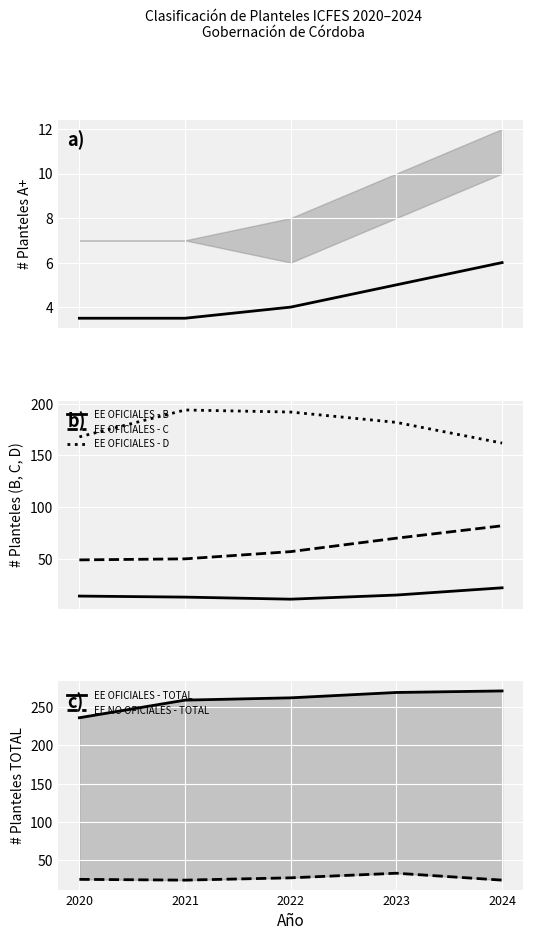

Where is the first local maximum for EE OFICIALES - D?

2021